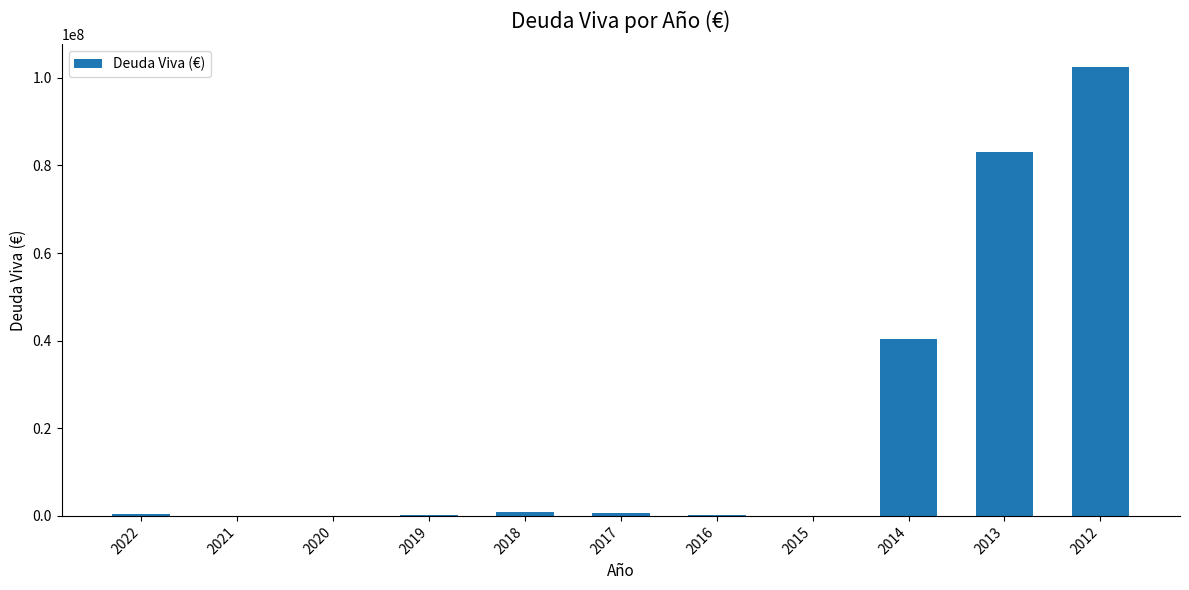

What is the greatest value displayed?

102507000